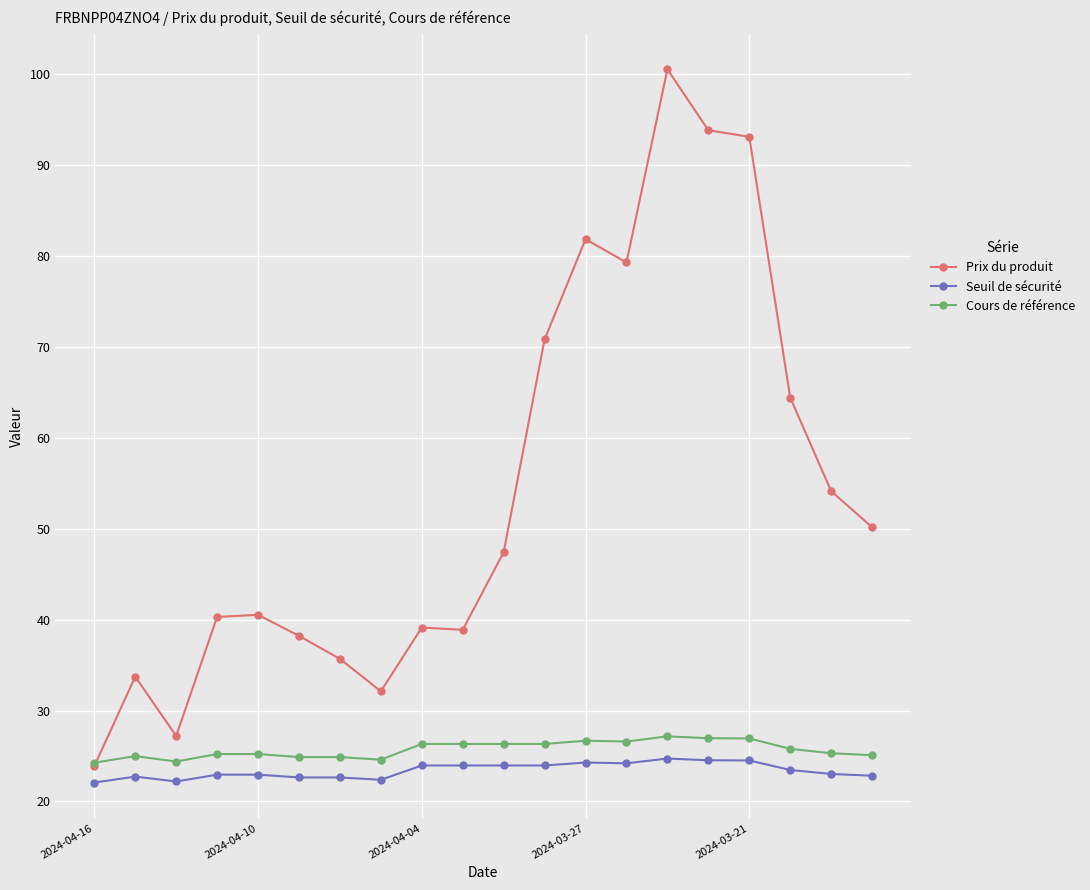

How many data points in Prix du produit are less than 47?

10